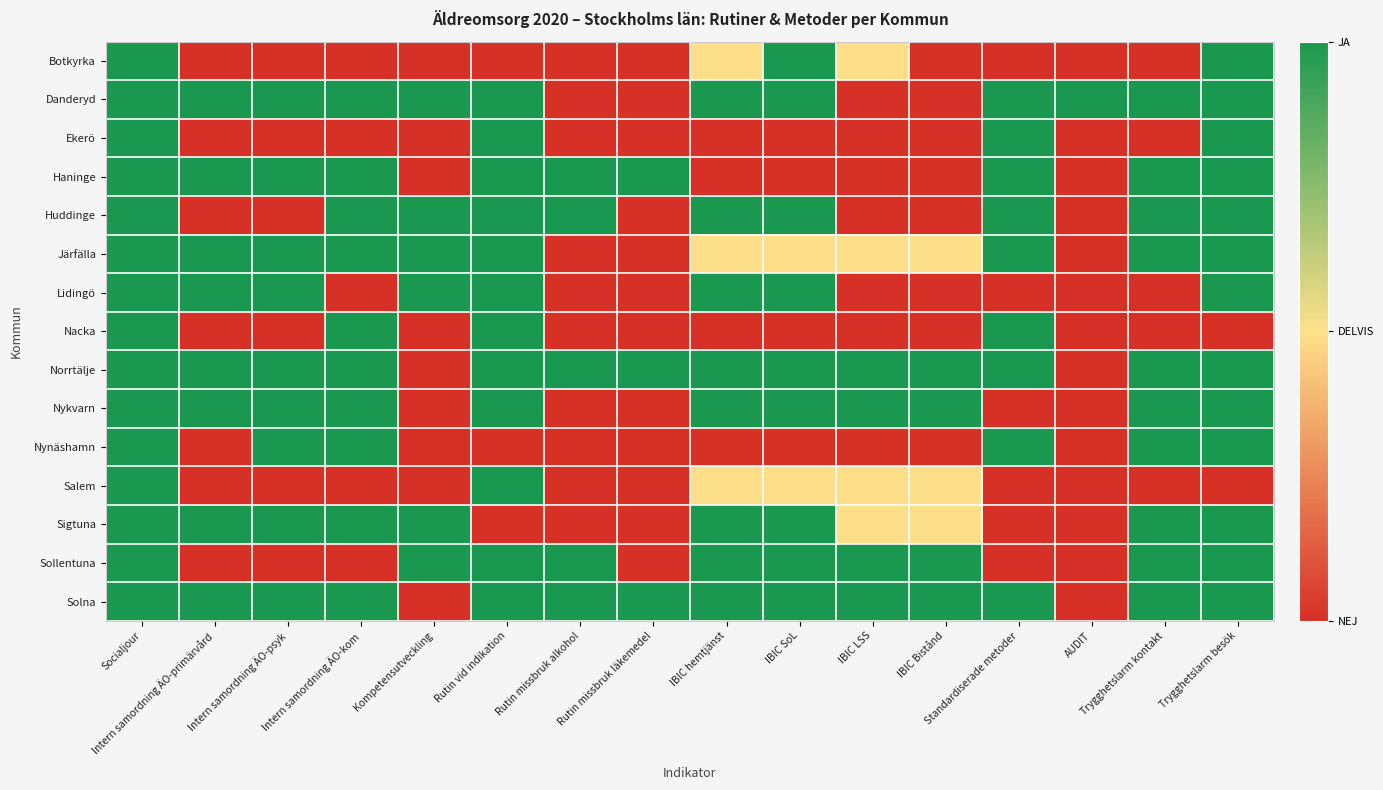

At which category does the chart reach its minimum across all series?

Intern samordning ÄO-primärvård